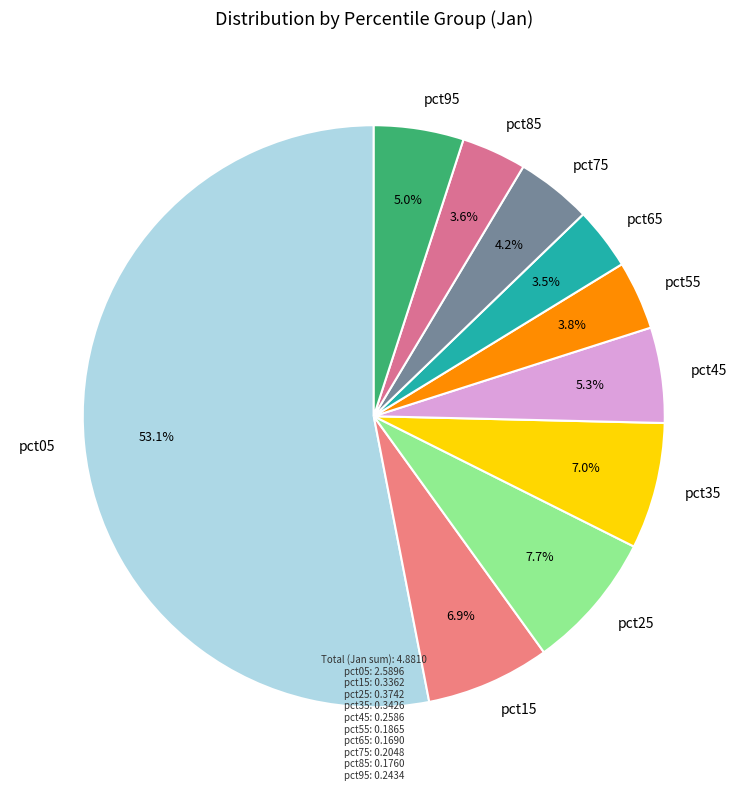

How many segments does this pie chart have?

10